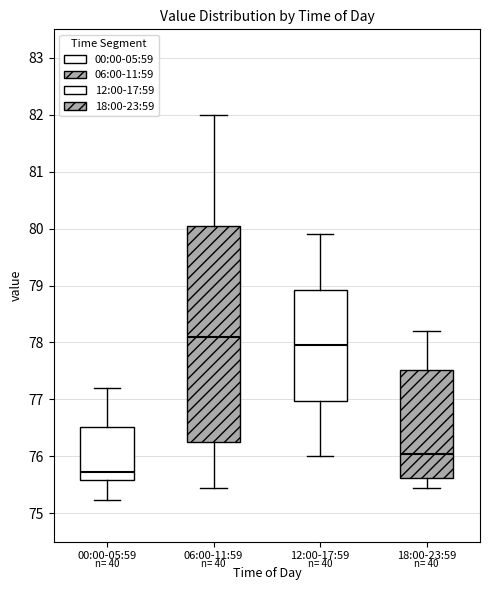

Which box is the tallest, from its lower edge to its upper edge?

06:00-11:59